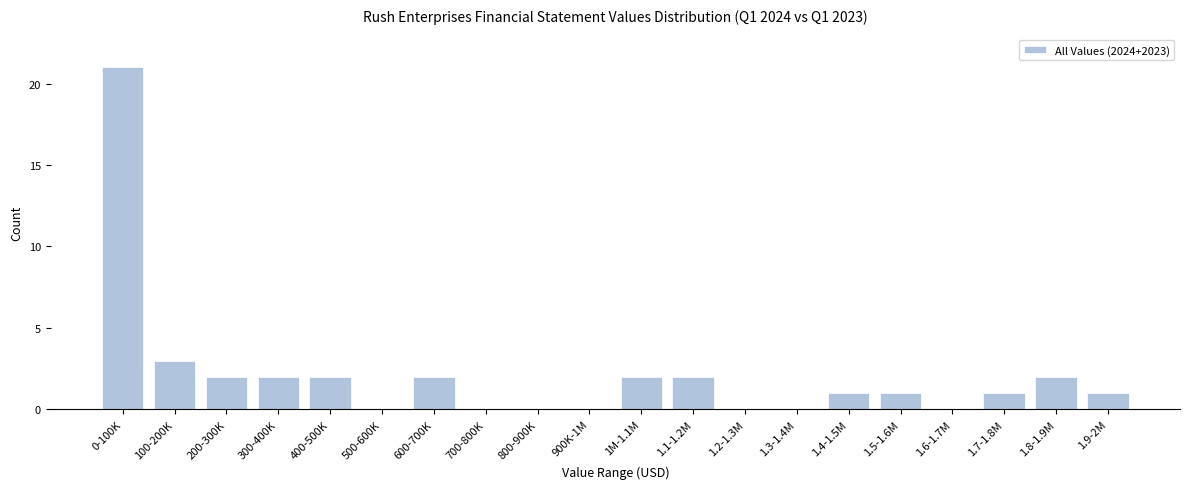

Reading right to left, what are all the values shown in this chart?

1.9-2M=1	1.8-1.9M=2	1.7-1.8M=1	1.6-1.7M=0	1.5-1.6M=1	1.4-1.5M=1	1.3-1.4M=0	1.2-1.3M=0	1.1-1.2M=2	1M-1.1M=2	900K-1M=0	800-900K=0	700-800K=0	600-700K=2	500-600K=0	400-500K=2	300-400K=2	200-300K=2	100-200K=3	0-100K=21